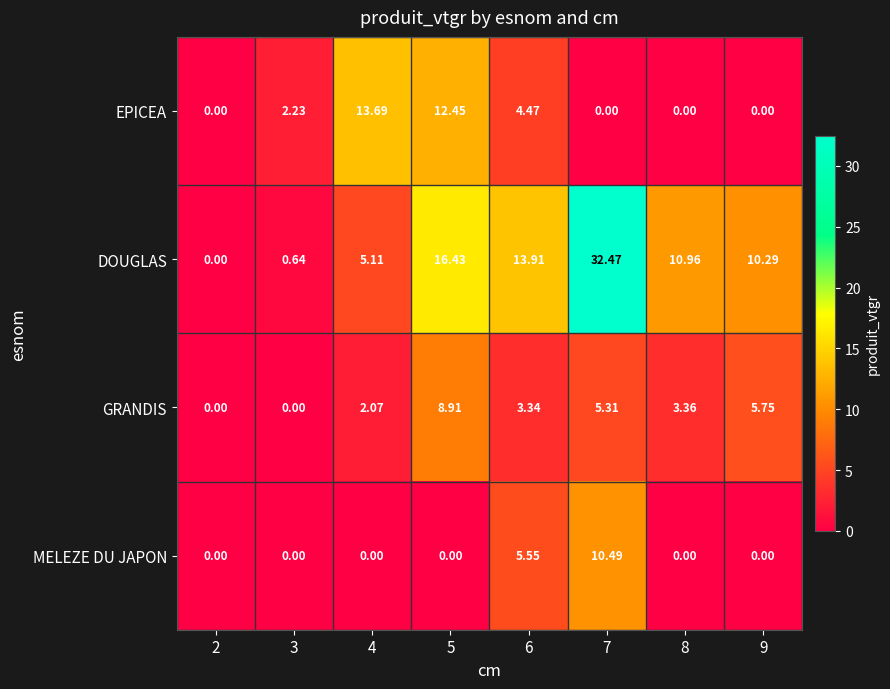

Which series has the largest total across all categories?

DOUGLAS